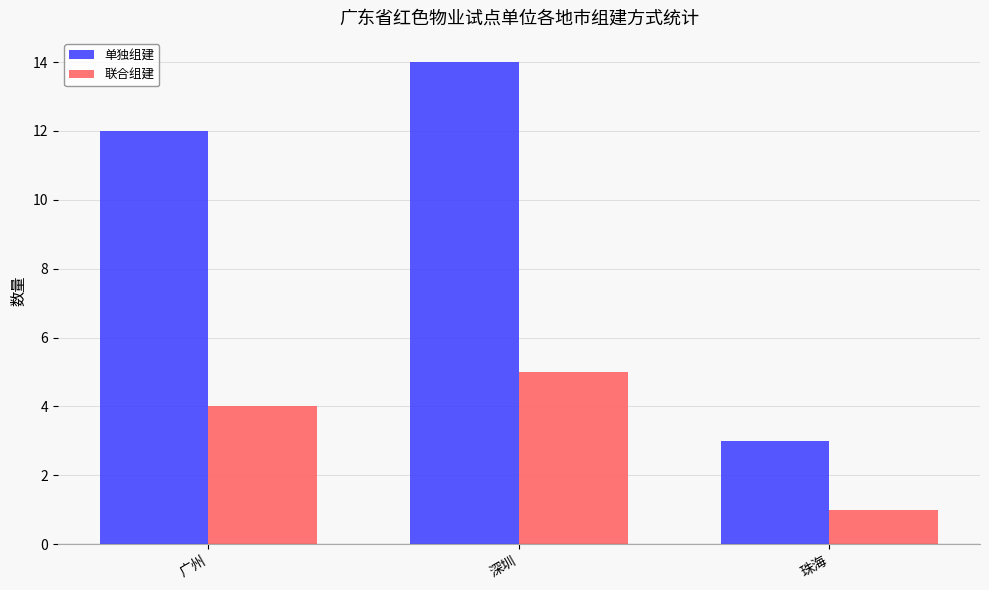

Reading left to right, extract all data points from this chart.

单独组建: 广州=12	深圳=14	珠海=3
联合组建: 广州=4	深圳=5	珠海=1